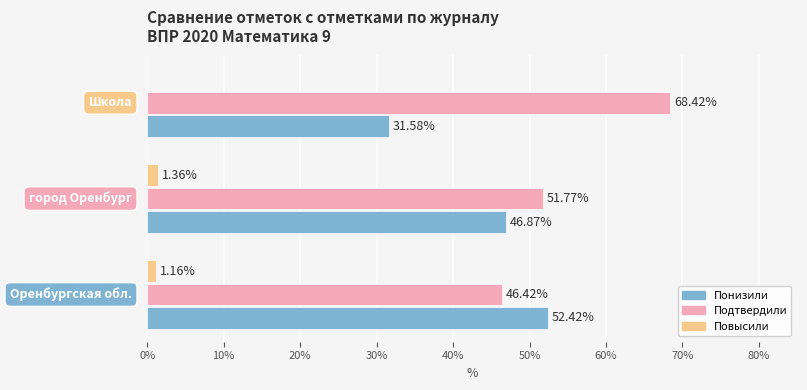

Which series has the largest total across all categories?

Подтвердили